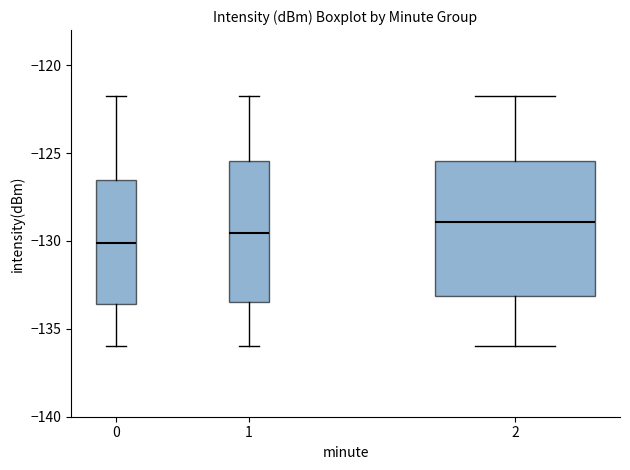

Which box has the highest median line?

2